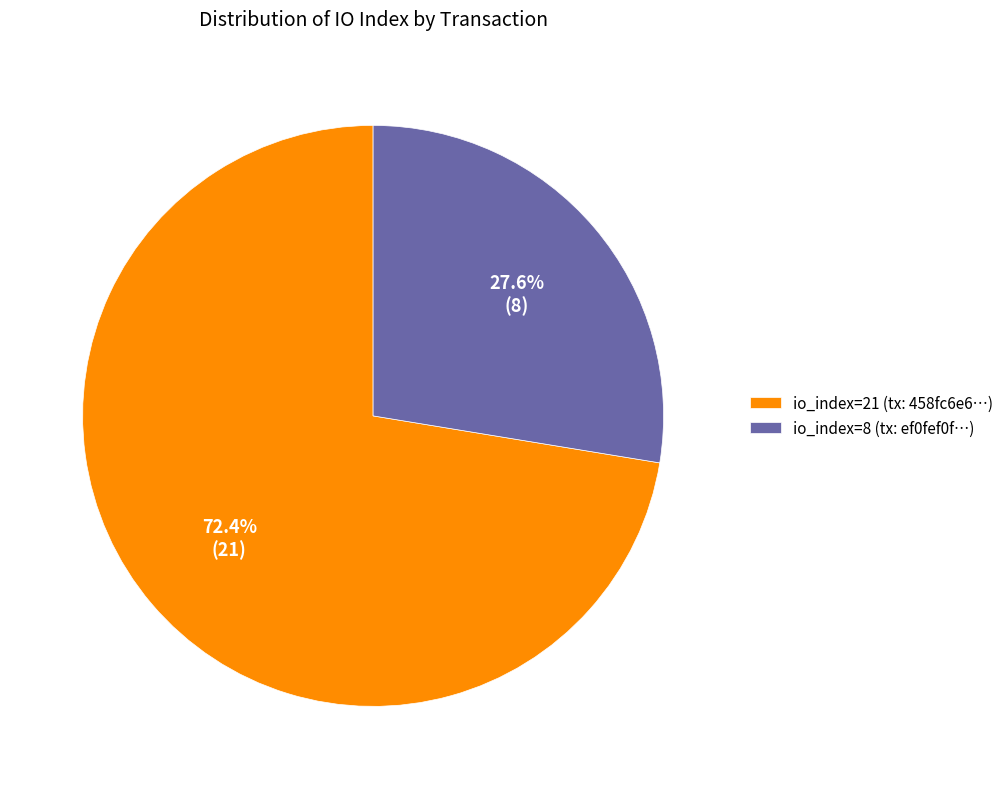

Approximately how many times larger is the value at io_index=8 (tx: ef0fef0f…) compared to io_index=21 (tx: 458fc6e6…)?

0.4